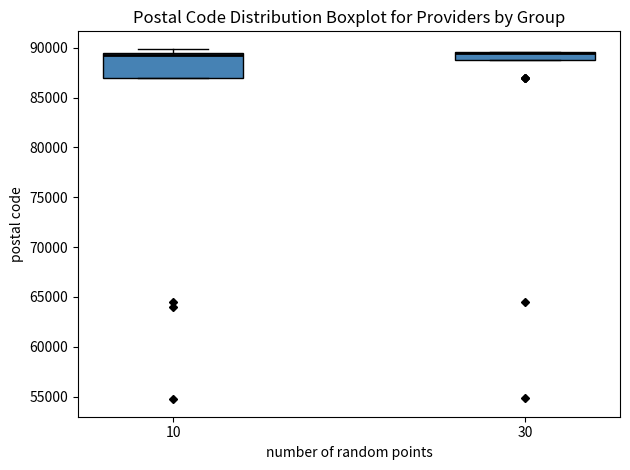

Reading left to right, read every box against the y-axis: the position of its median line, the range the box covers, and the ends of its whiskers. The values are not printed on the chart, so give them approximately, as read against the axis.

10: median 89500 (drawn on the box's upper edge), box 87000 to 89500, whiskers 87000 to 90000
30: median 89500 (just below the box's upper edge), box 88500 to 89500, whiskers 88500 to 89500